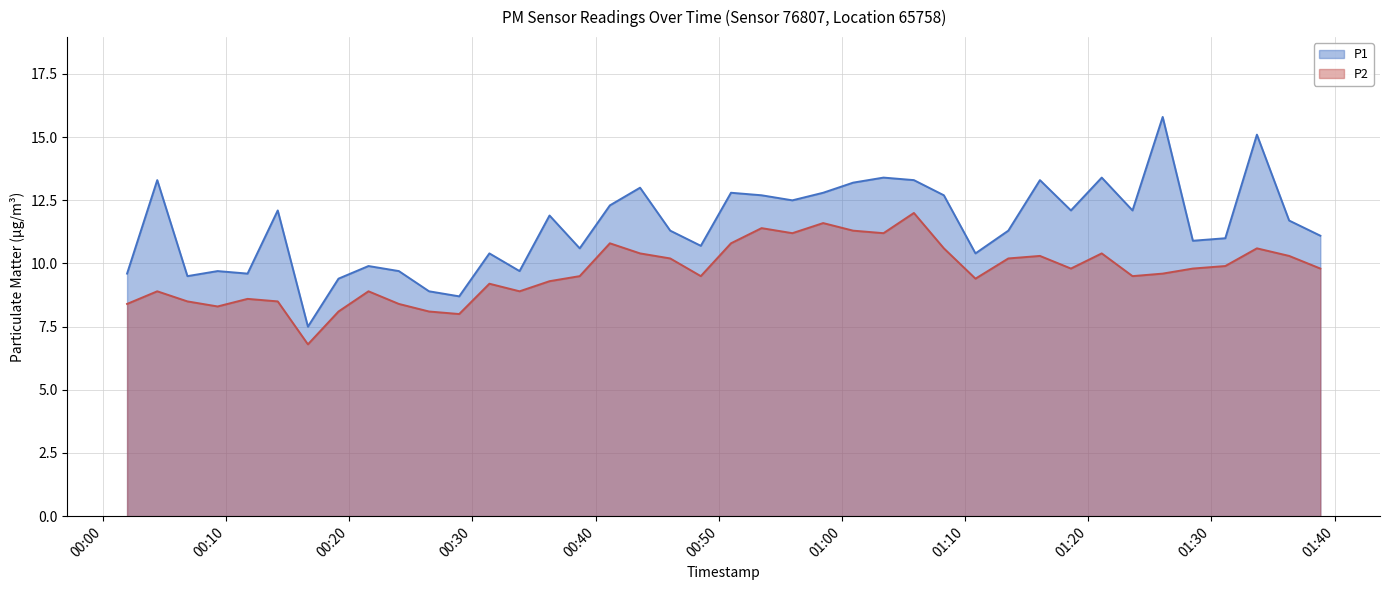

At which label does P1 reach its minimum?

2023-08-17T00:16:39